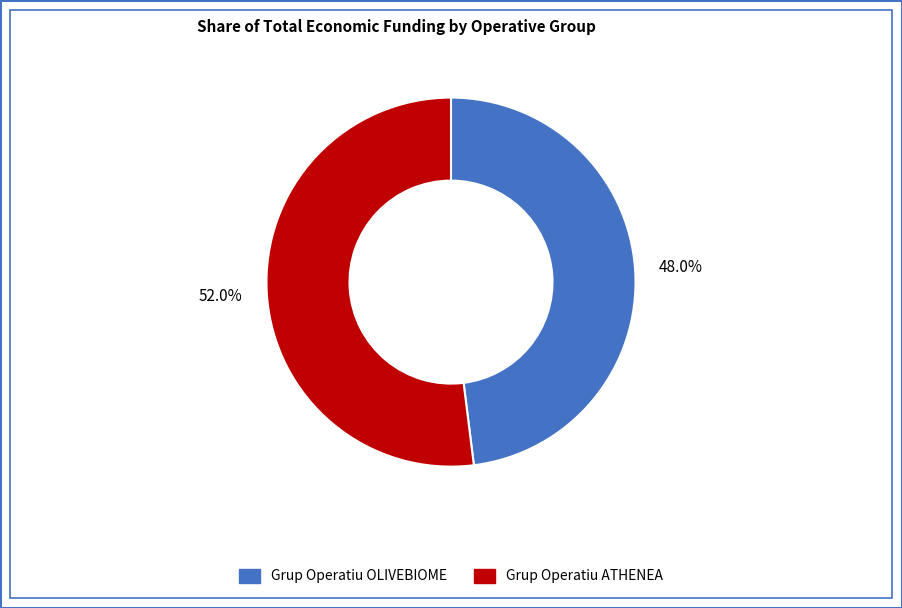

Count the number of slices in the pie.

2